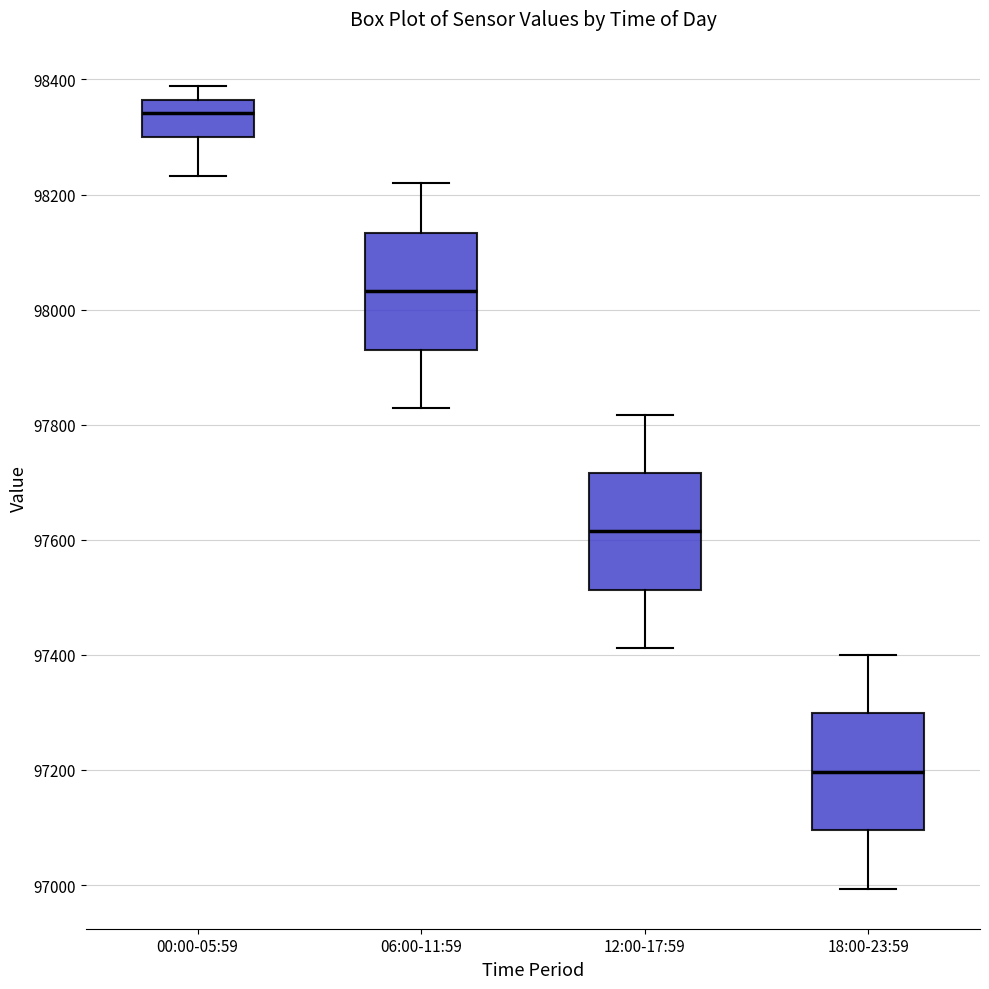

Which box has the lowest median line?

18:00-23:59